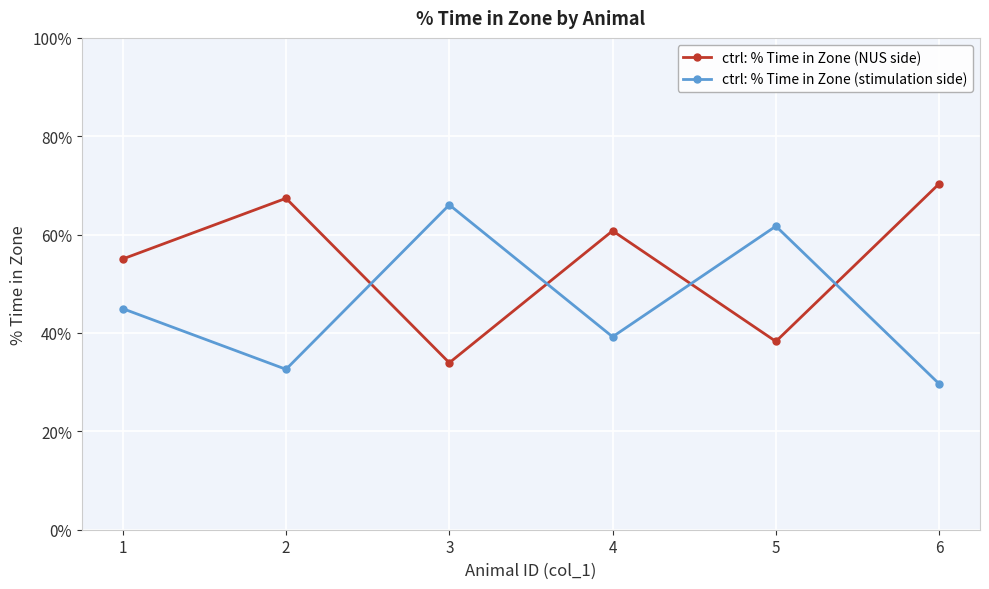

List the series in order of their overall mean, lowest first.

ctrl: % Time in Zone (stimulation side), ctrl: % Time in Zone (NUS side)